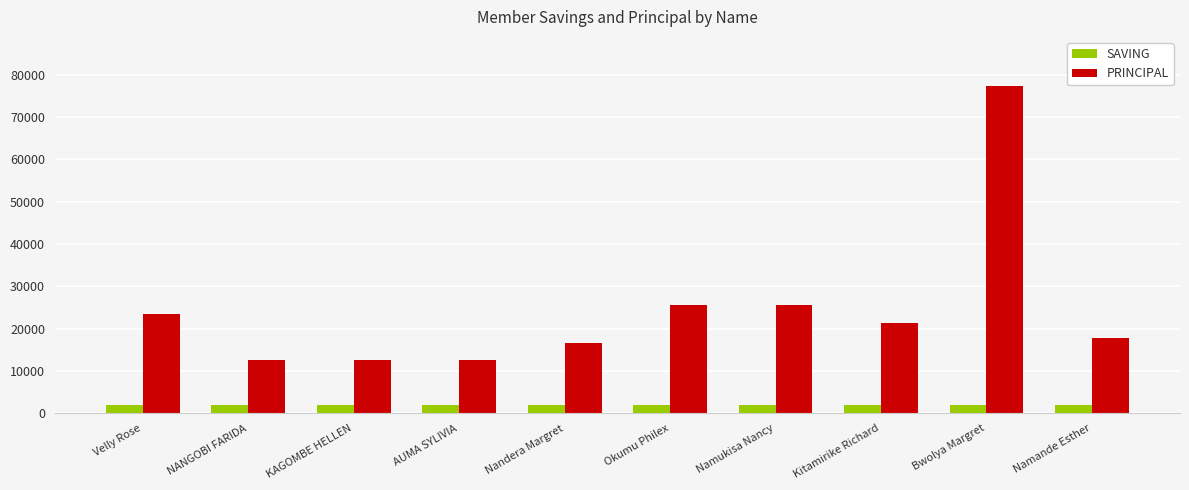

Count the number of data series in this chart.

2